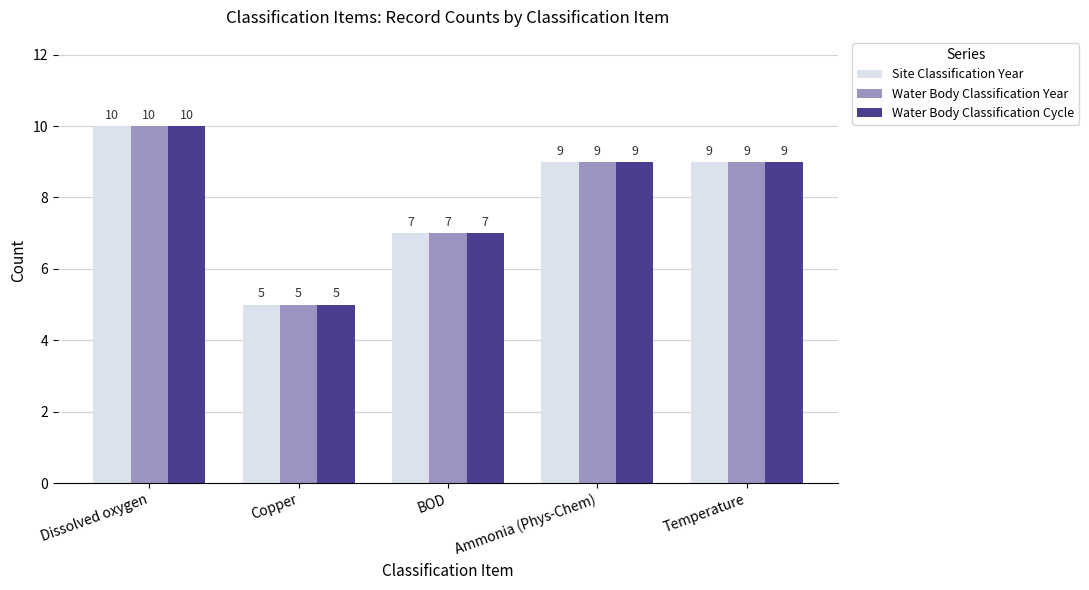

Where does the Water Body Classification Year series first go above 9?

Dissolved oxygen